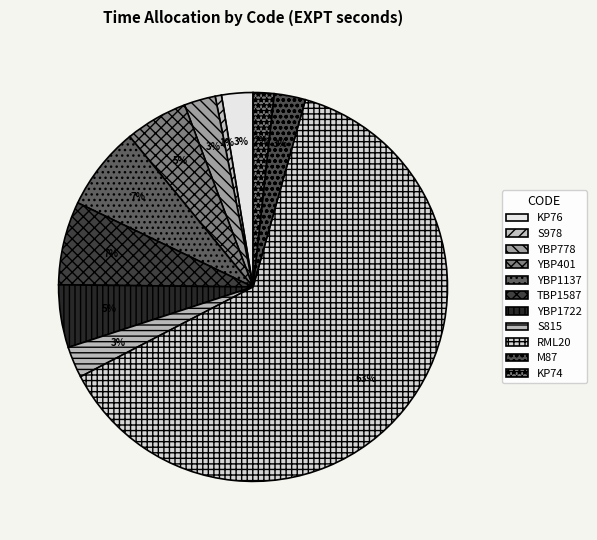

Between YBP1722 and TBP1587, which is larger?

TBP1587